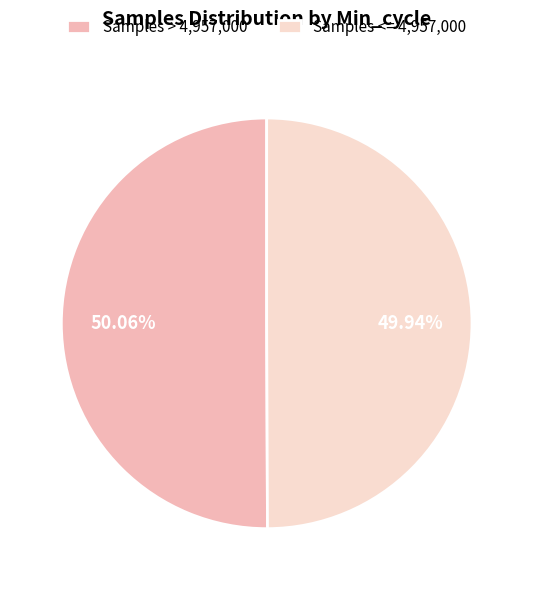

Is the sum of Samples <= 4,957,000 and Samples > 4,957,000 greater than half?

Yes